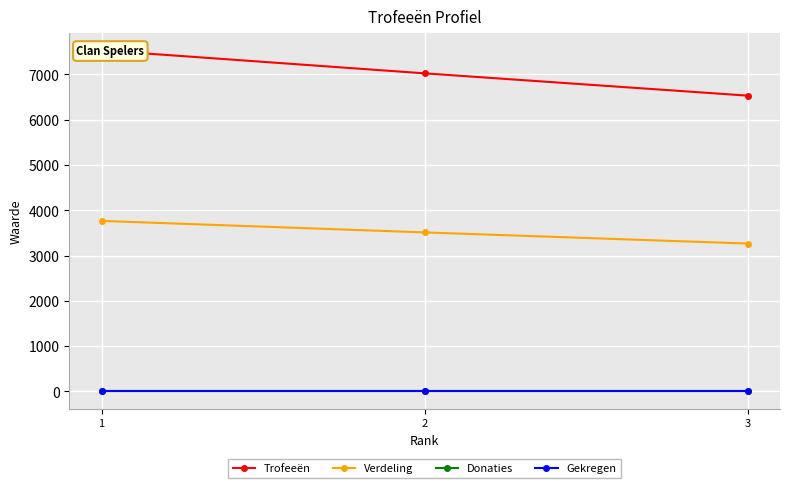

What is the difference between the second highest and minimum values in the Trofeeën series?

492